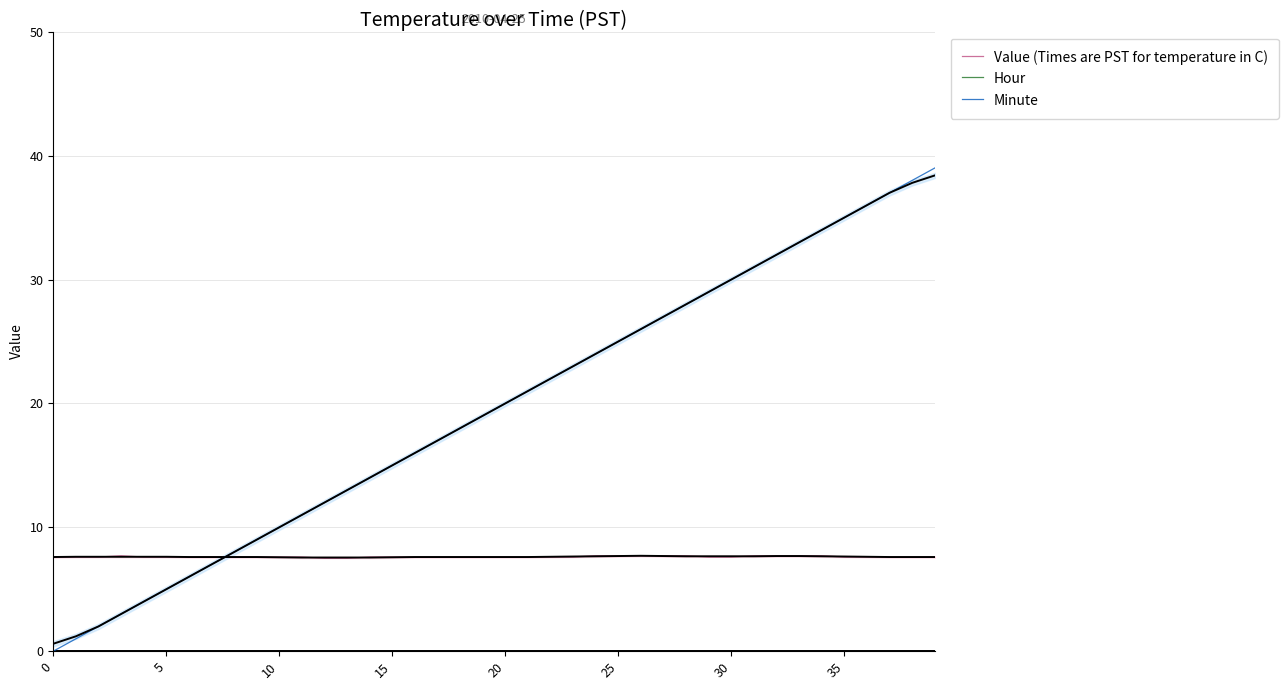

What are all the series names shown in the legend?

Value (Times are PST for temperature in C), Hour, Minute